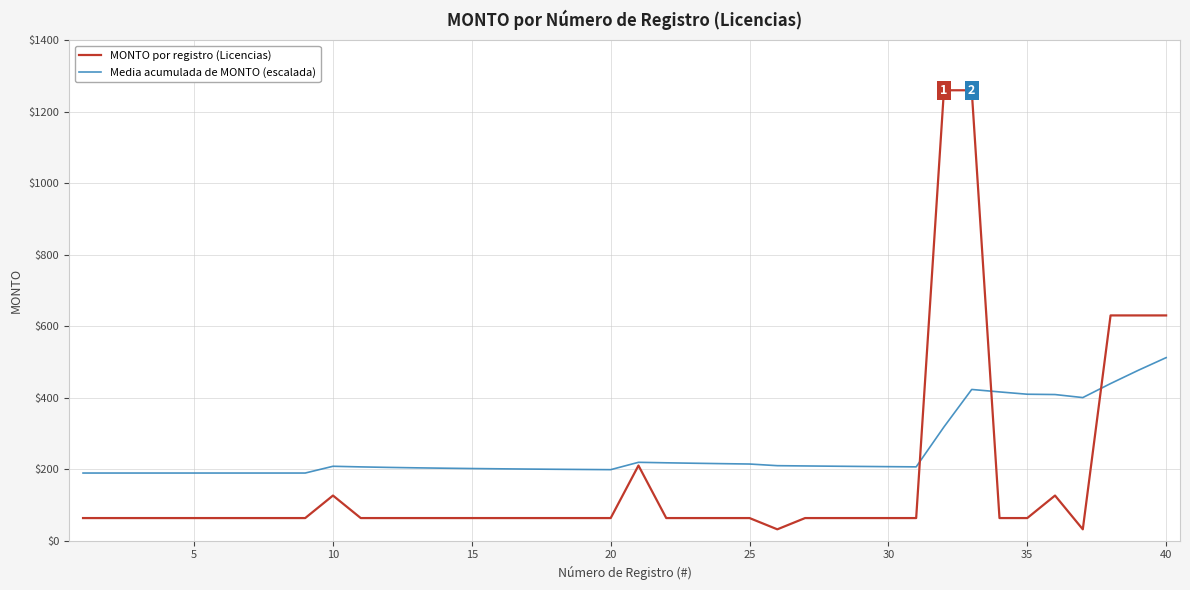

List the series in order of their overall mean, highest first.

Media acumulada de MONTO (escalada), MONTO por registro (Licencias)